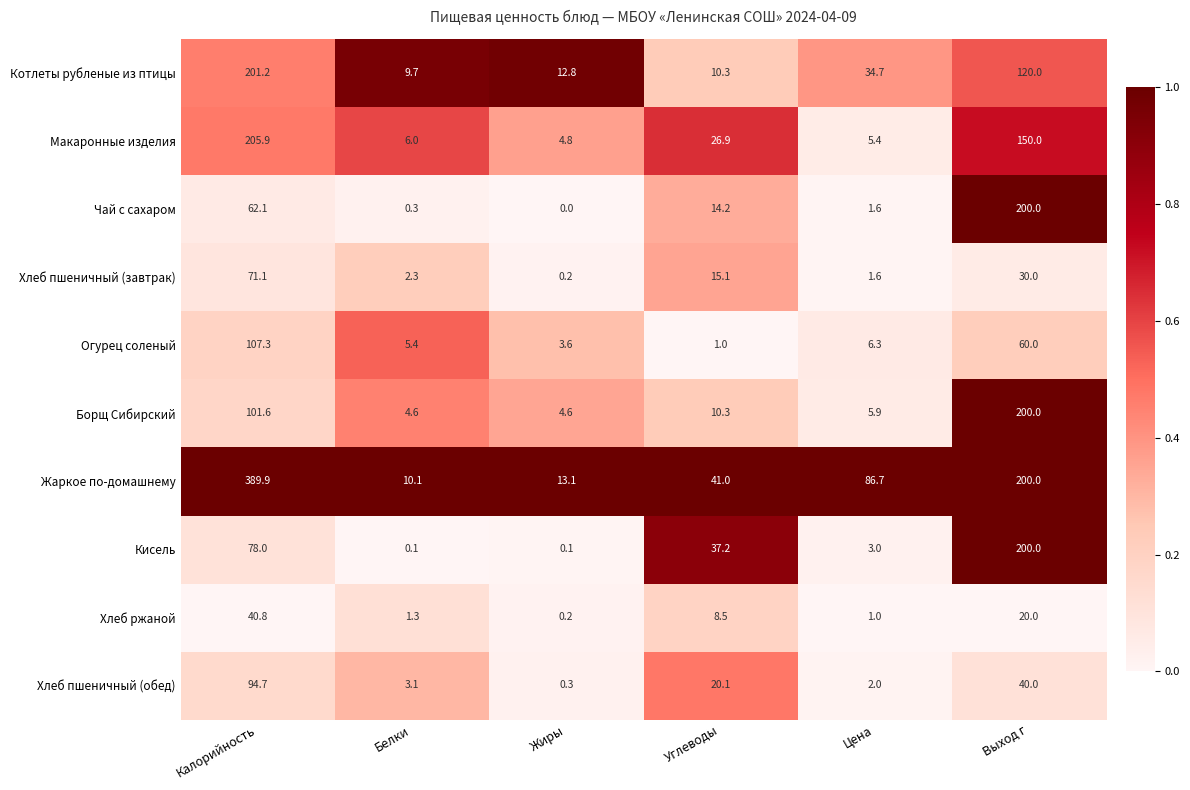

At how many categories does at least one series exceed 0?

6